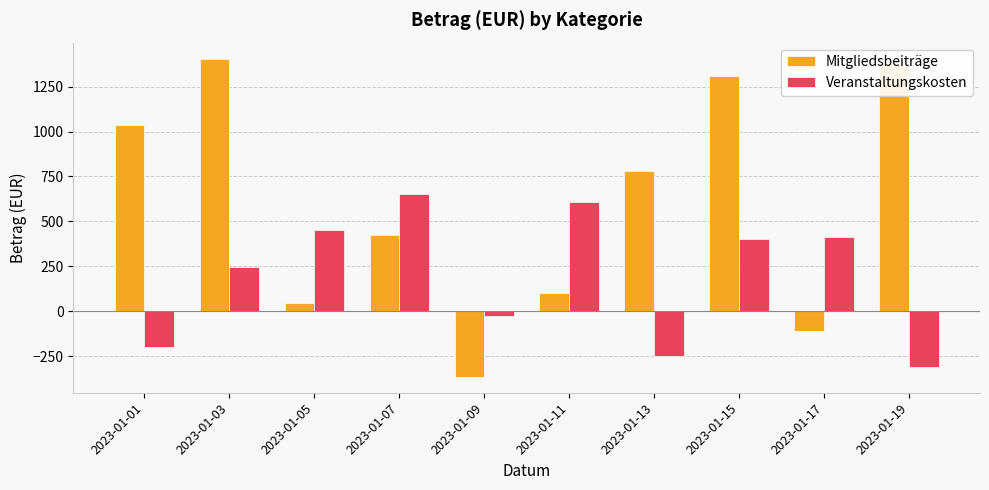

At which category is the sum across all series the highest?

2023-01-15